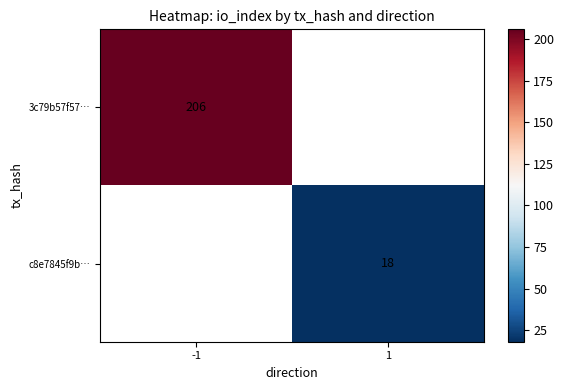

The value of 3c79b57f57… at -1 is 135. True or false?

False